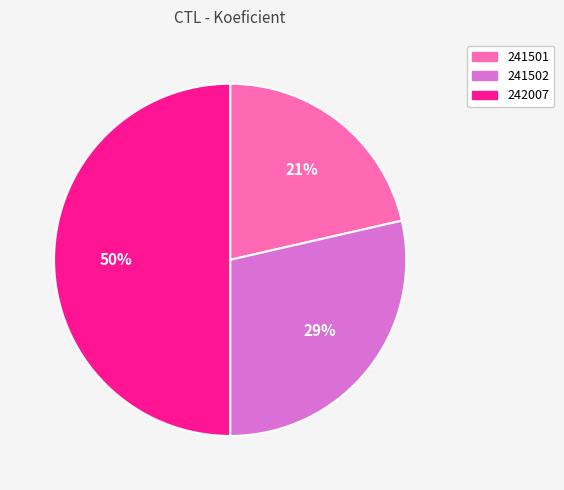

To the nearest percent, what is the difference between the largest and smallest slice percentages?

29%